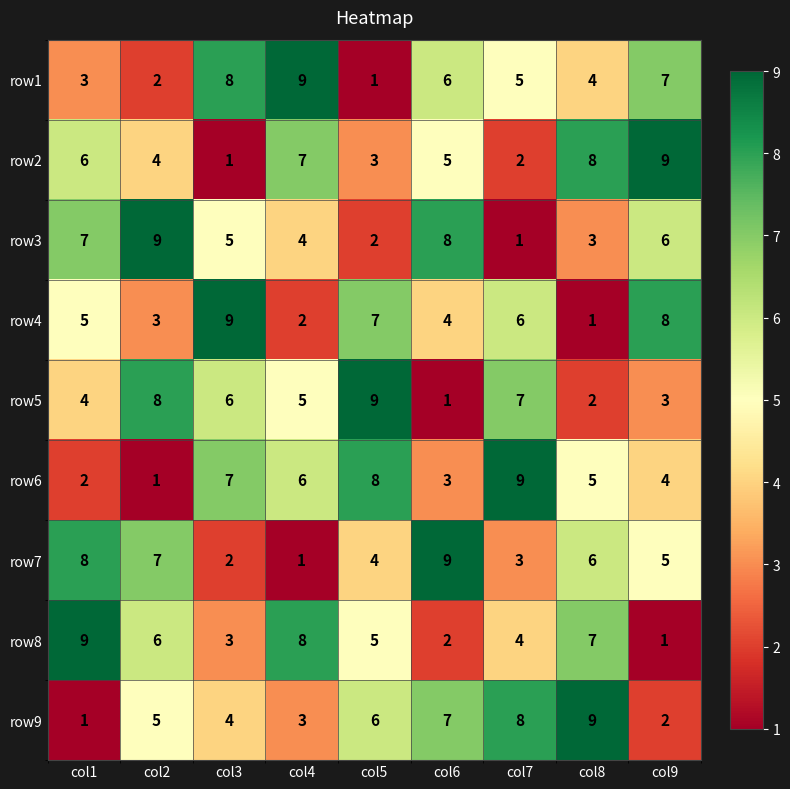

List the labels in order of row4 value, smallest first.

col8, col4, col2, col6, col1, col7, col5, col9, col3